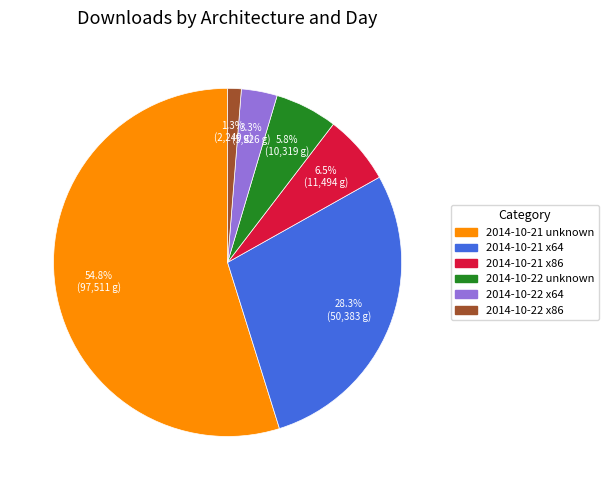

What percentage do 2014-10-21 x64 and 2014-10-22 unknown together represent?

34.1%